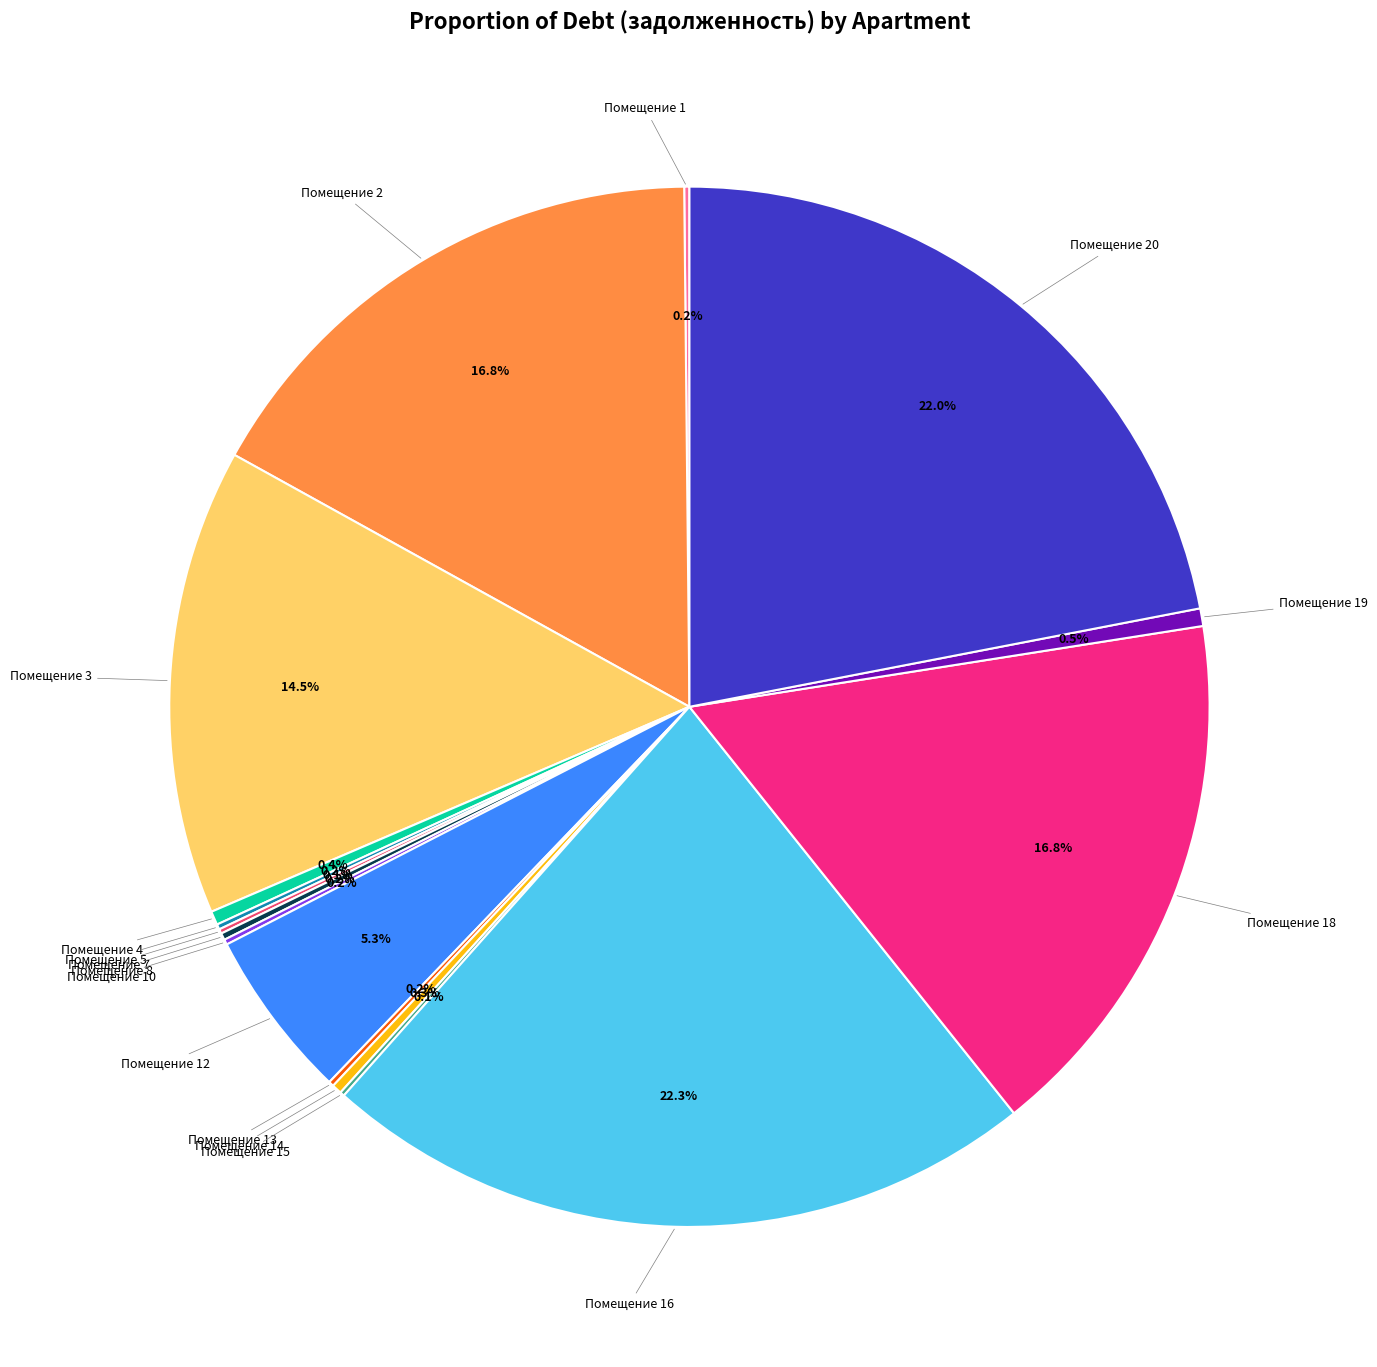

Is there a majority slice in this chart?

No